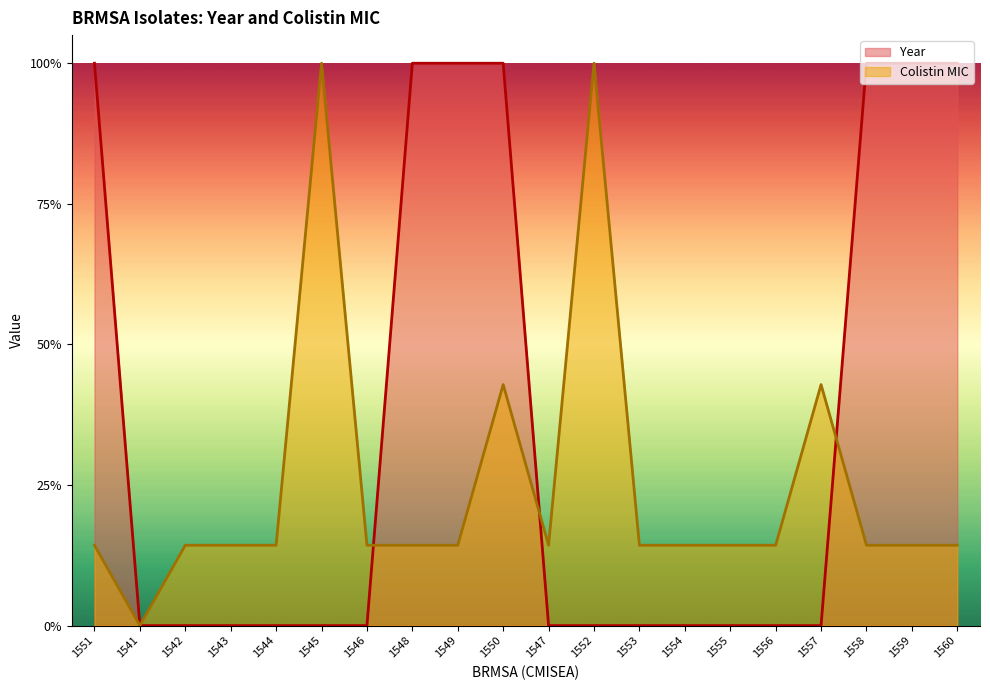

The Colistin MIC series shows 0.1 at 1555. True or false?

False